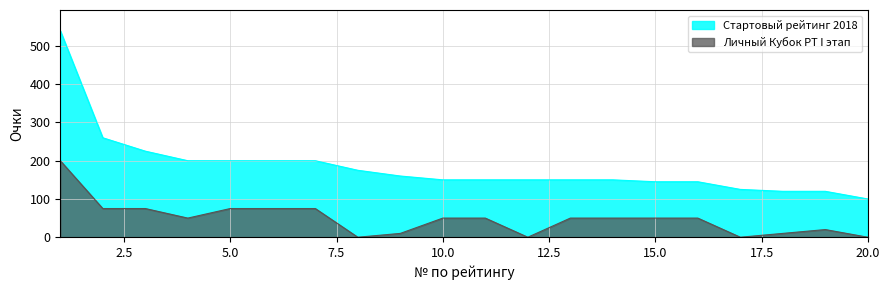

At which category is the sum across all series the highest?

1